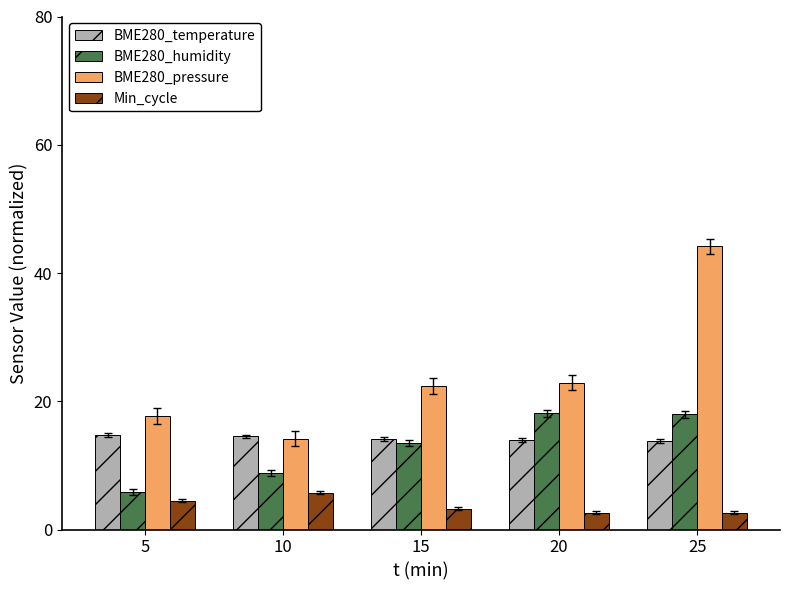

How many bars are there in each group?

4